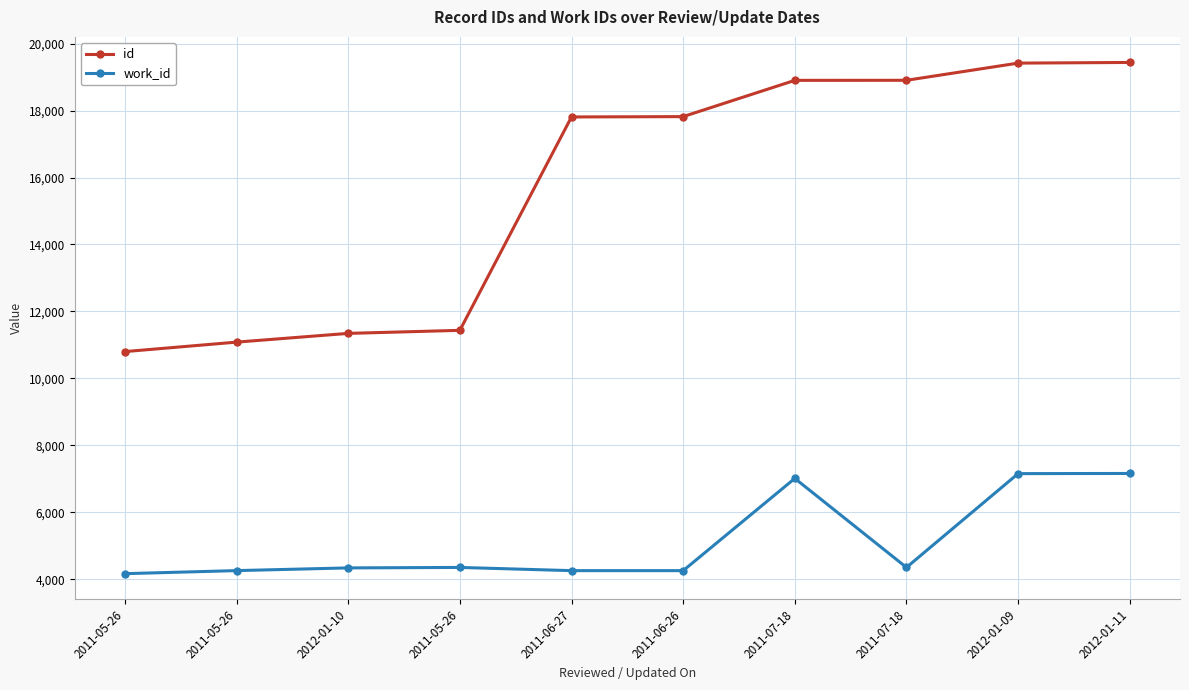

Between 2011-07-18 and 2012-01-09, which is larger?

2012-01-09